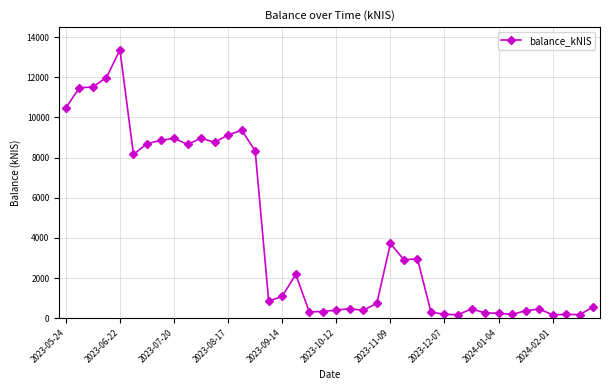

What is the greatest value displayed?

13370.5